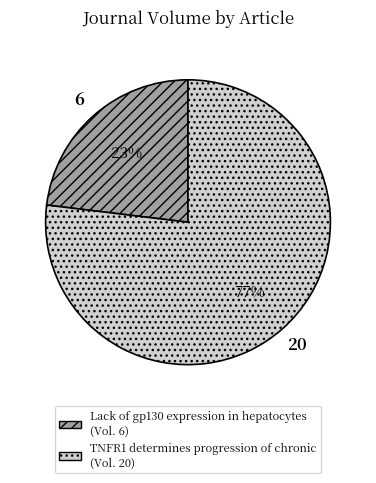

To the nearest percent, what is the difference between the largest and smallest slice percentages?

54%